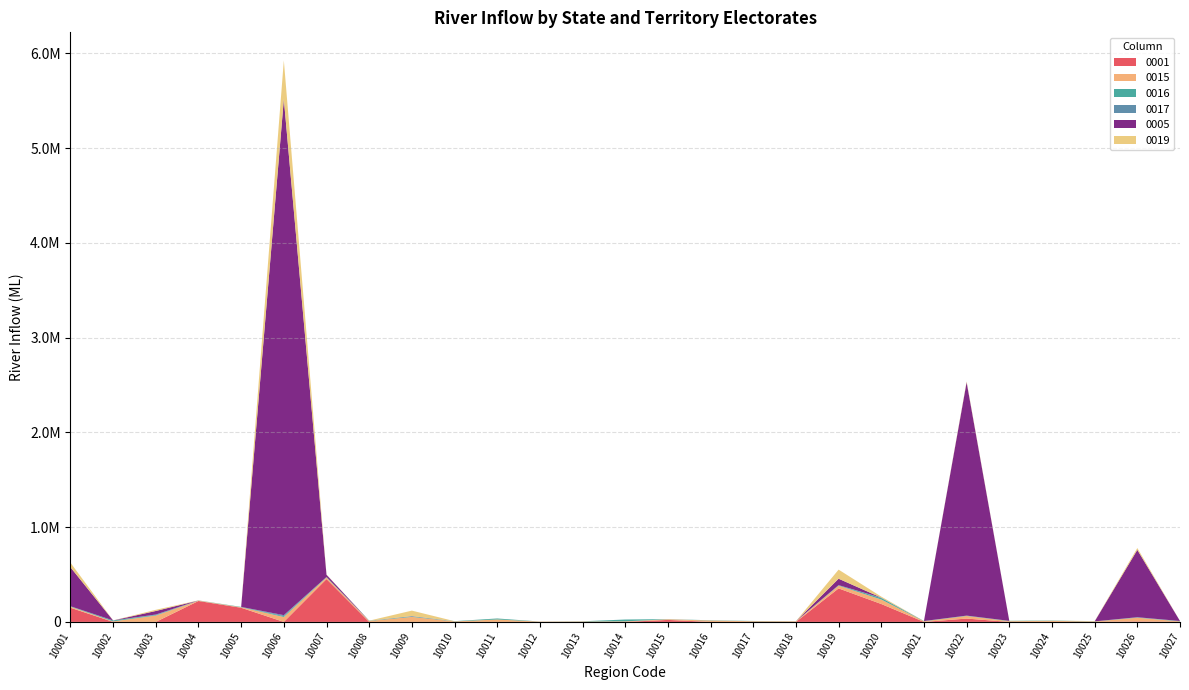

Reading left to right, what are all the values shown in this chart?

0001: 10001=149420.0	10002=0.0	10003=0.0	10004=220720.0	10005=149350.0	10006=0.0	10007=452340.0	10008=0.0	10009=0.0	10010=0.0	10011=0.0	10012=0.0	10013=0.0	10014=0.0	10015=21047.0	10016=0.0	10017=0.0	10018=0.0	10019=353640.0	10020=188950.0	10021=0.0	10022=35156.0	10023=0.0	10024=0.0	10025=0.0	10026=4810.1	10027=0.0
0015: 10001=11047.0	10002=5429.9	10003=67294.0	10004=3323.4	10005=5047.3	10006=51773.0	10007=16625.0	10008=10284.0	10009=52810.0	10010=5362.5	10011=25636.0	10012=3340.8	10013=4442.3	10014=6130.7	10015=6822.1	10016=14513.0	10017=7445.7	10018=6255.3	10019=28924.0	10020=47479.0	10021=7004.8	10022=27314.0	10023=7934.4	10024=11485.0	10025=4194.5	10026=39663.0	10027=5549.5
0016: 10001=3702.8	10002=9367.9	10003=5732.0	10004=1516.0	10005=3714.2	10006=8973.3	10007=4773.8	10008=2702.0	10009=5628.3	10010=2317.8	10011=10093.0	10012=595.0	10013=2013.7	10014=18746.0	10015=1271.6	10016=2606.5	10017=2038.5	10018=972.3	10019=4138.0	10020=15456.0	10021=1938.8	10022=3355.8	10023=3119.1	10024=2950.2	10025=1408.7	10026=3626.3	10027=2945.3
0017: 10001=1282.8	10002=526.9	10003=4845.9	10004=390.1	10005=154.0	10006=10489.0	10007=184.8	10008=128.8	10009=958.7	10010=114.4	10011=357.7	10012=13.3	10013=67.8	10014=294.4	10015=246.0	10016=52.7	10017=310.3	10018=54.3	10019=1320.1	10020=3560.2	10021=375.4	10022=663.0	10023=0.0	10024=50.1	10025=96.4	10026=1346.9	10027=1135.8
0005: 10001=411170.0	10002=0.0	10003=37468.0	10004=0.0	10005=0.0	10006=5445700.0	10007=23687.0	10008=0.0	10009=2058.4	10010=0.0	10011=26.1	10012=0.0	10013=29.3	10014=0.0	10015=0.0	10016=0.0	10017=23.3	10018=0.0	10019=67696.0	10020=661.2	10021=0.0	10022=2462900.0	10023=0.0	10024=0.0	10025=0.0	10026=710670.0	10027=0.0
0019: 10001=48039.0	10002=717.7	10003=12408.0	10004=1659.4	10005=0.0	10006=408800.0	10007=2236.6	10008=0.0	10009=57695.0	10010=0.0	10011=289.8	10012=22.4	10013=0.4	10014=2.0	10015=0.0	10016=20.5	10017=215.5	10018=117.5	10019=96044.0	10020=10829.0	10021=67.7	10022=9476.3	10023=1560.8	10024=454.4	10025=2552.9	10026=19448.0	10027=108.6